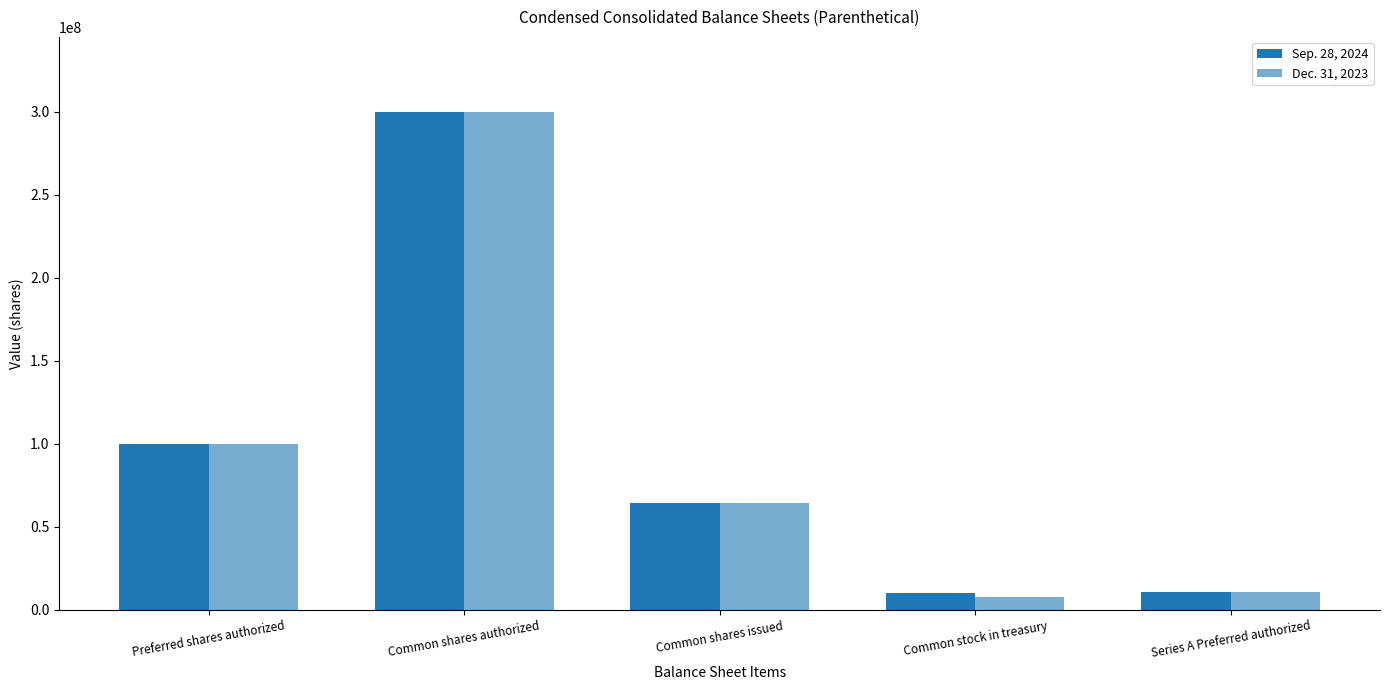

How many data points does each series have?

5